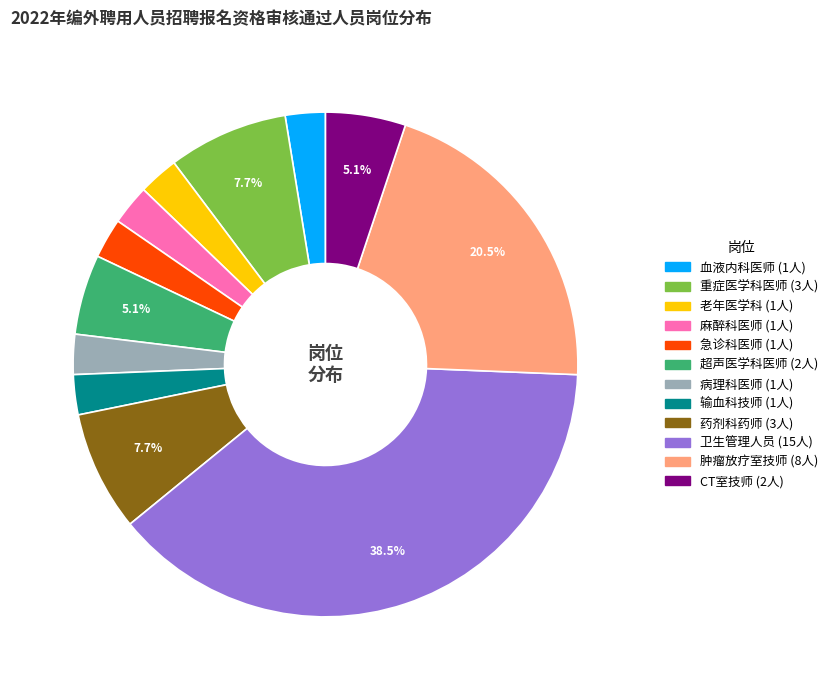

Combined, do 卫生管理人员 and 血液内科医师 account for over 50%?

No